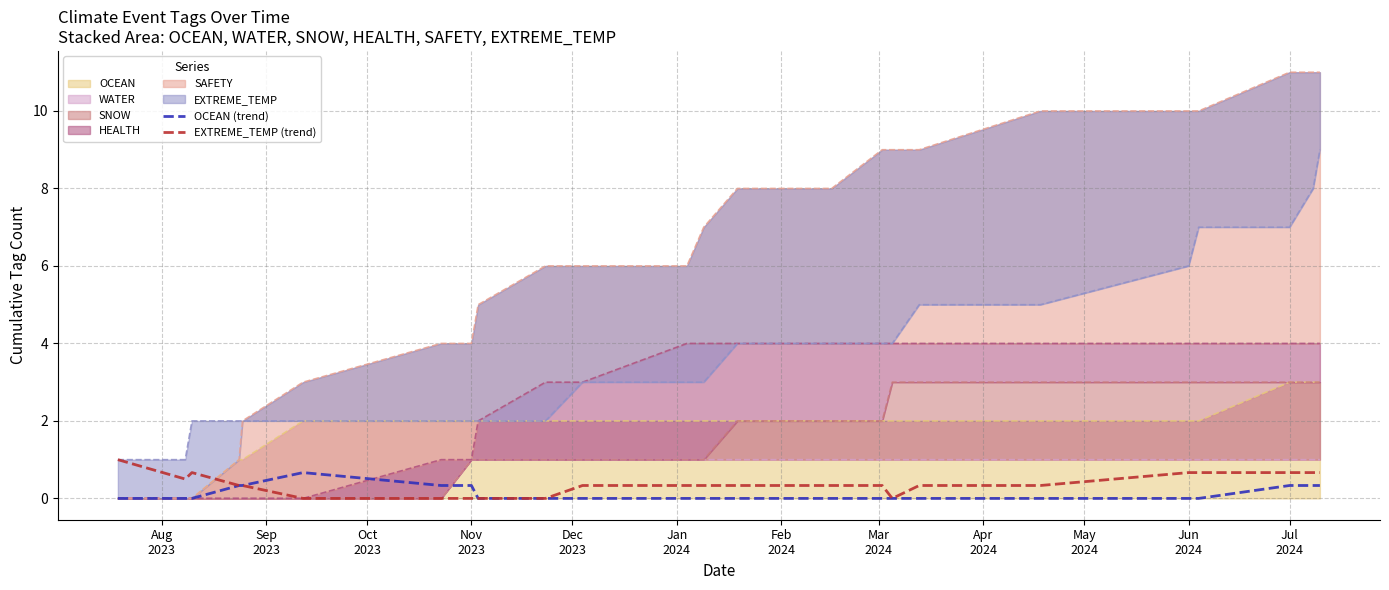

True or false: EXTREME_TEMP (trend) and OCEAN (trend) cross at least once.

False